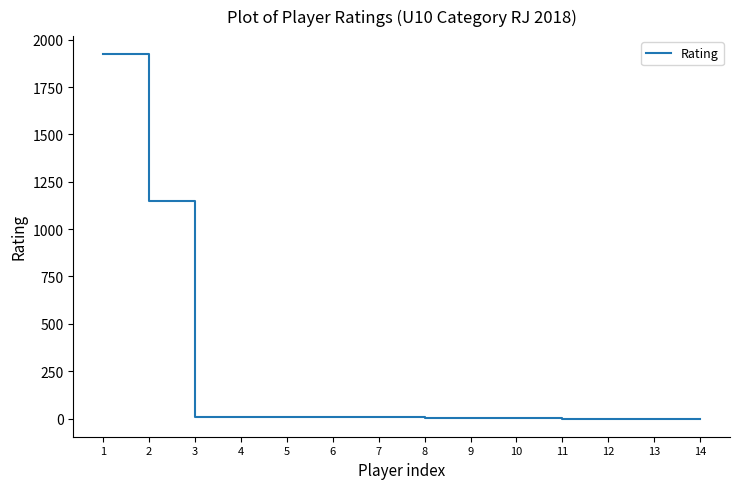

True or false: the data shows 10 at 3.

True